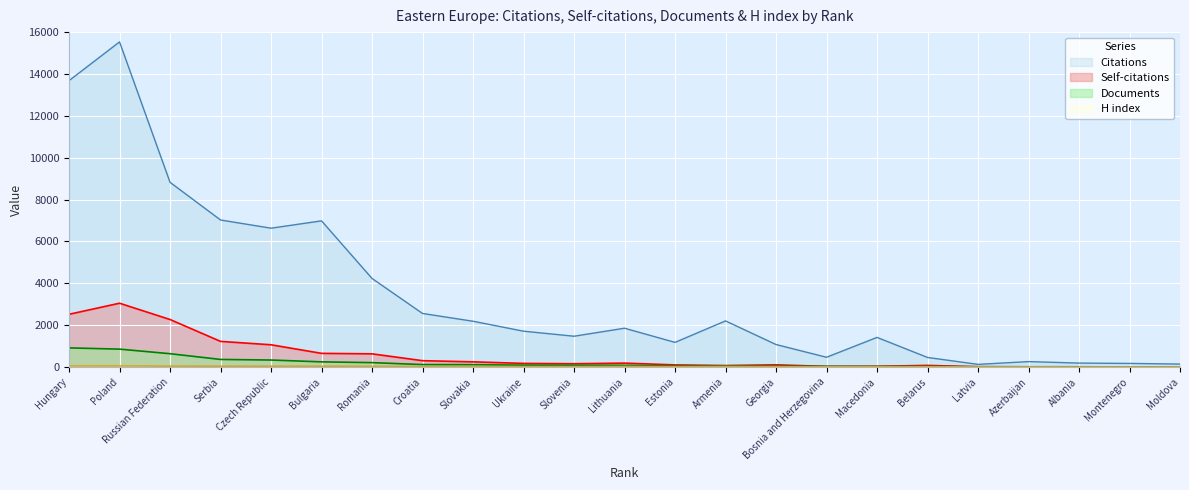

What is the difference between the maximum and minimum values in the H index series?

49